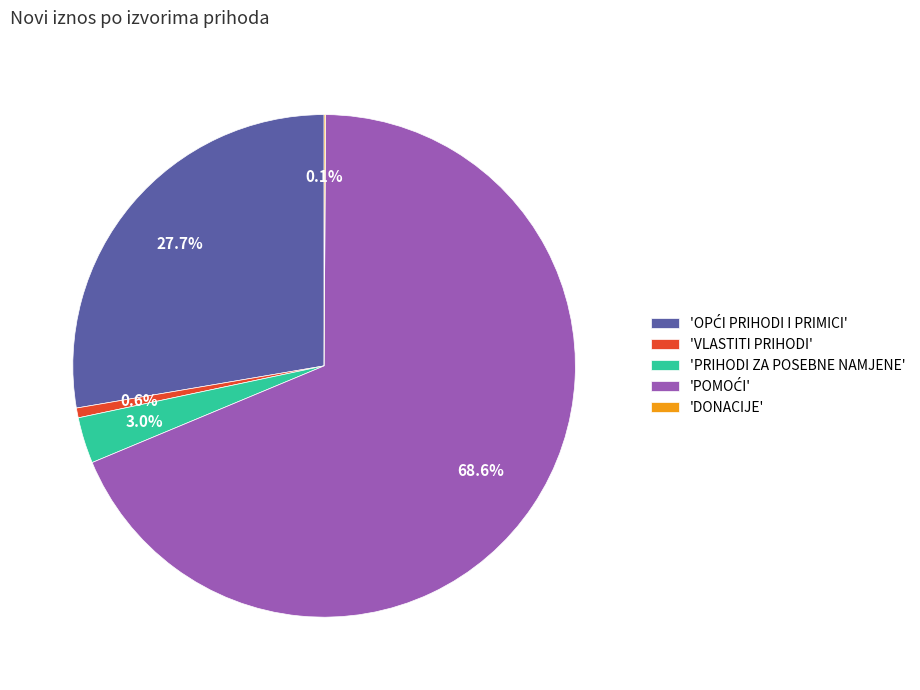

Is there a majority slice in this chart?

Yes